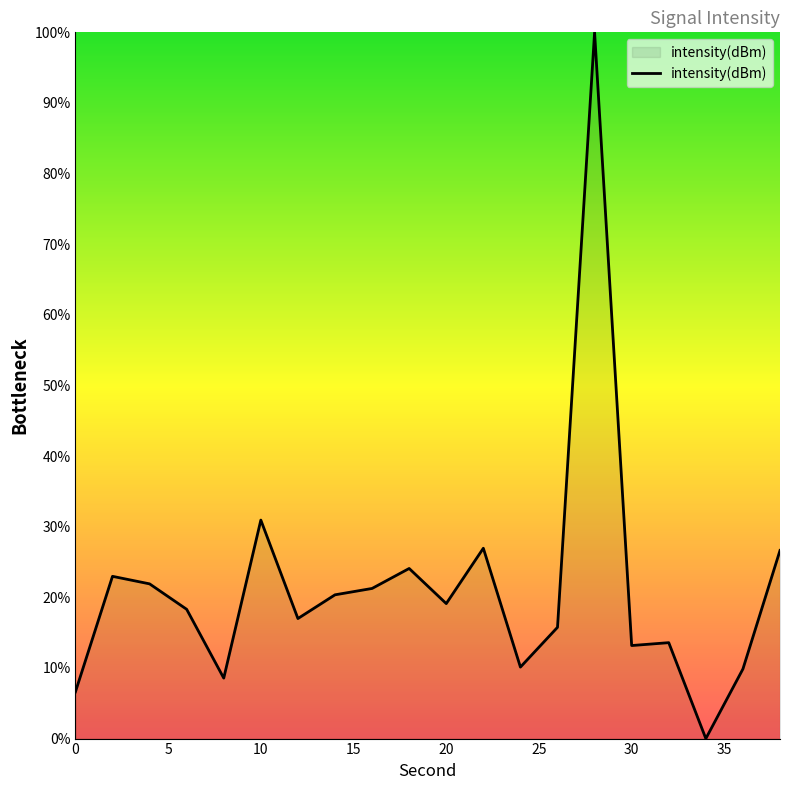

What is the maximum value shown in the chart?

100.0